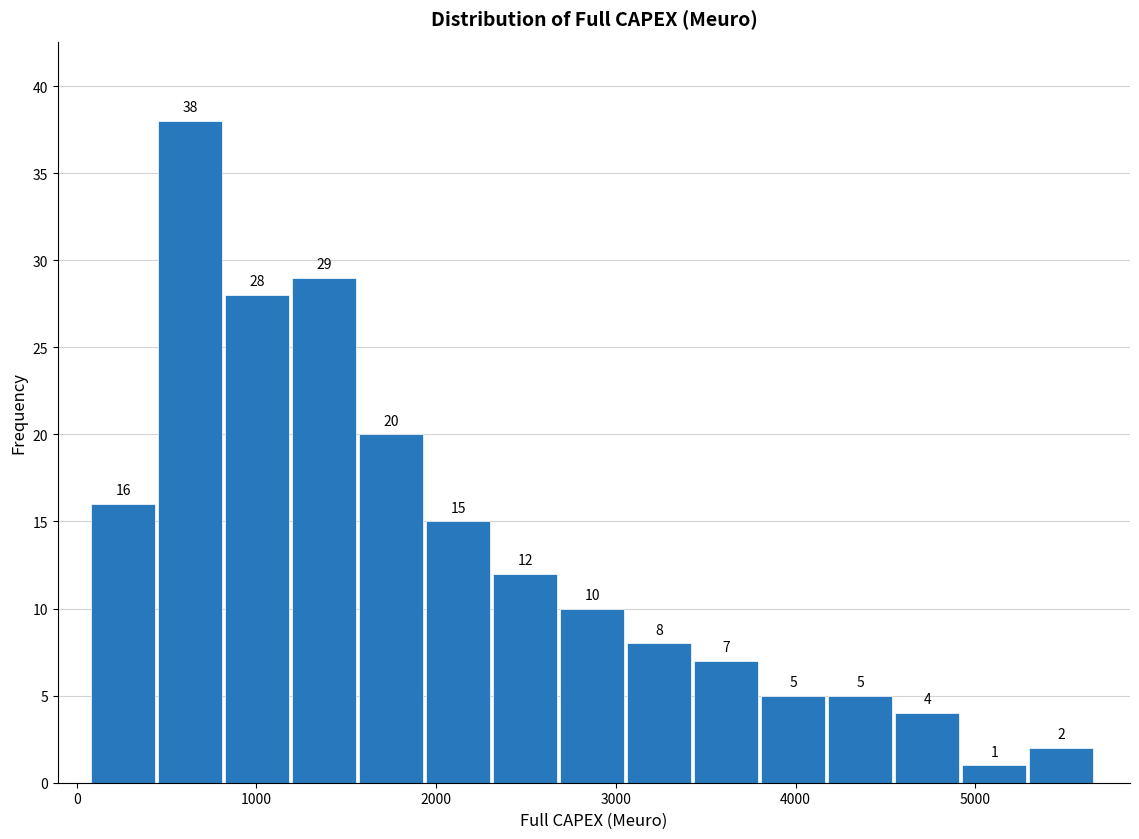

Read against the x-axis, roughly where is the centre of the tallest bar?

600